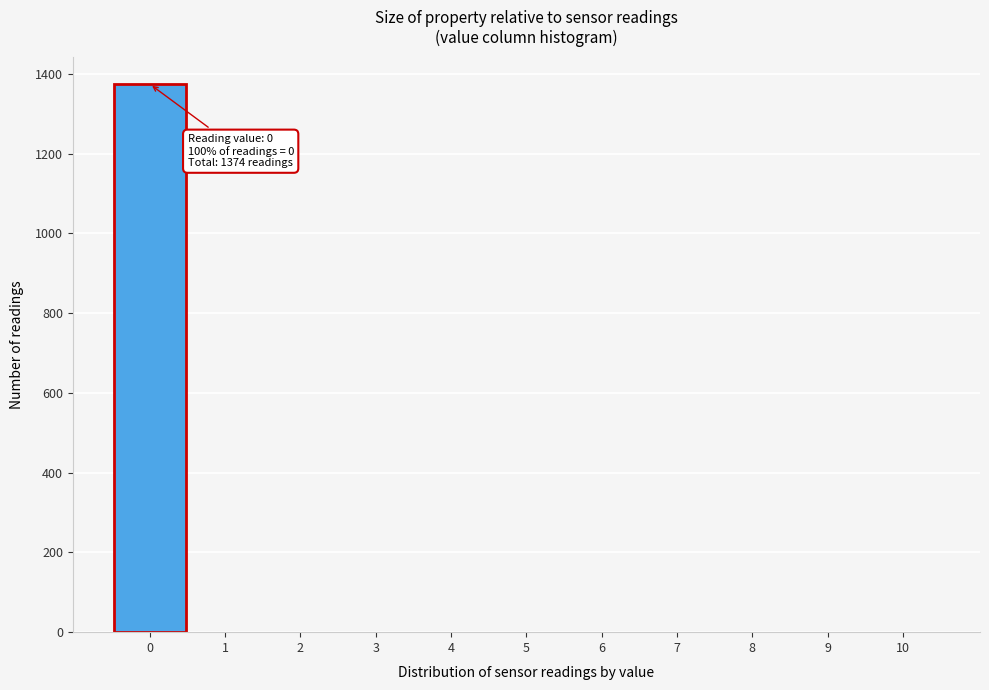

Which range on the x-axis has the tallest bar?

-0.5 to 0.5